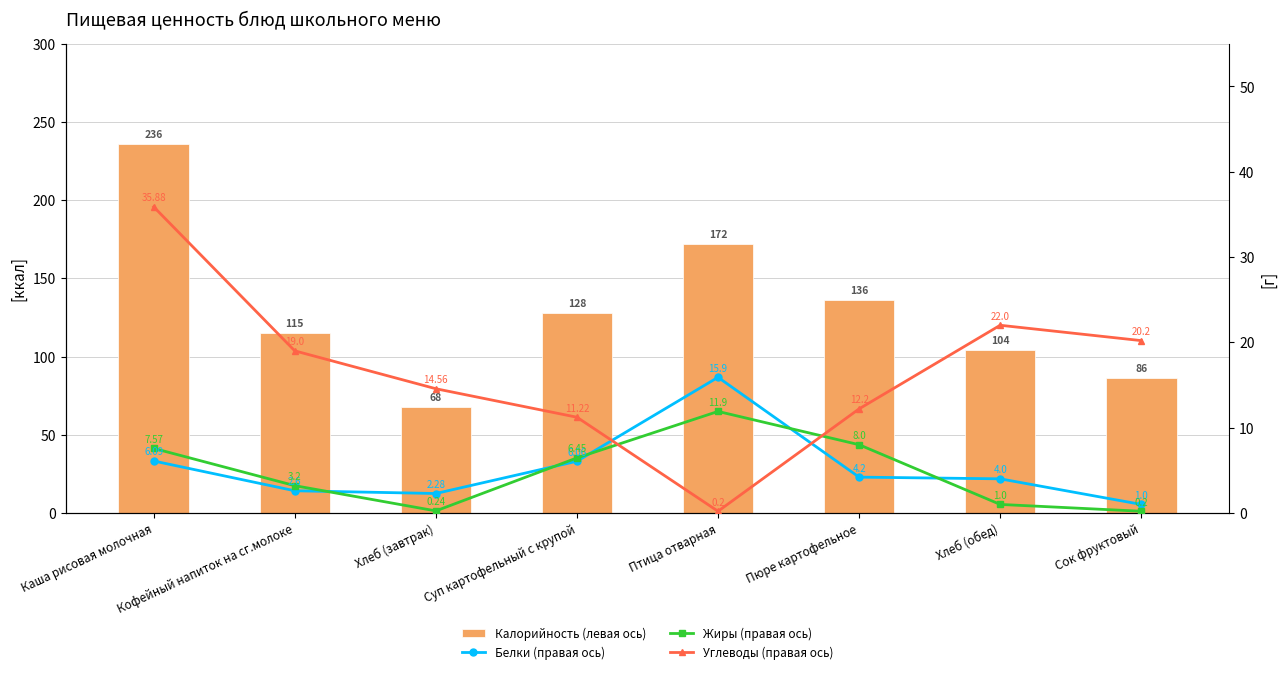

Which series has the largest total across all categories?

Калорийность (левая ось)